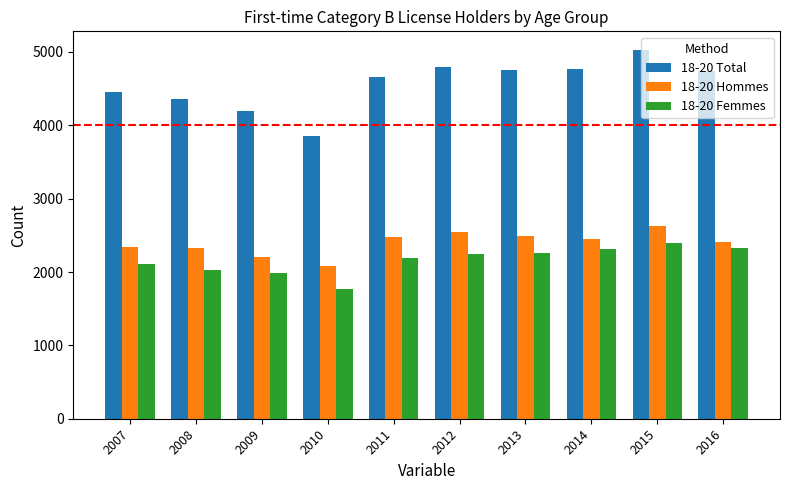

Read the 18-20 Total value at 2013, to the nearest 50.

4750